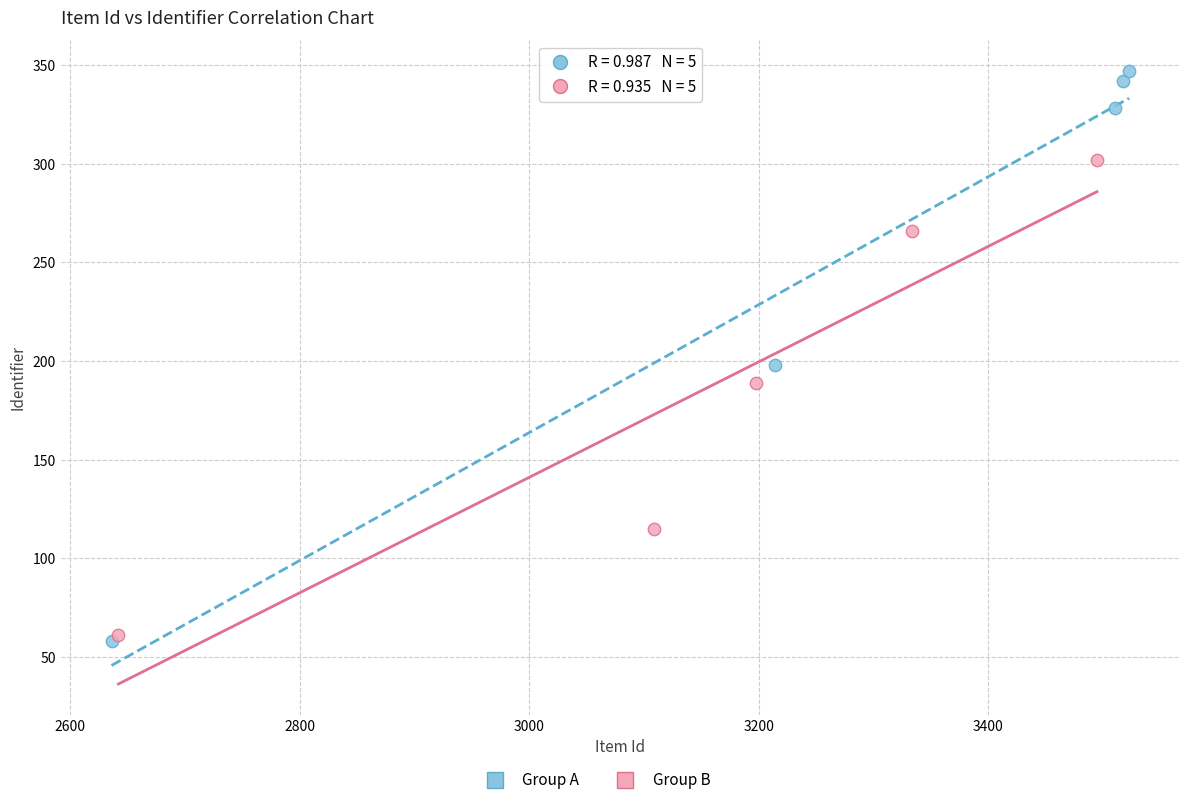

Which series contains the highest Y value?

Group A